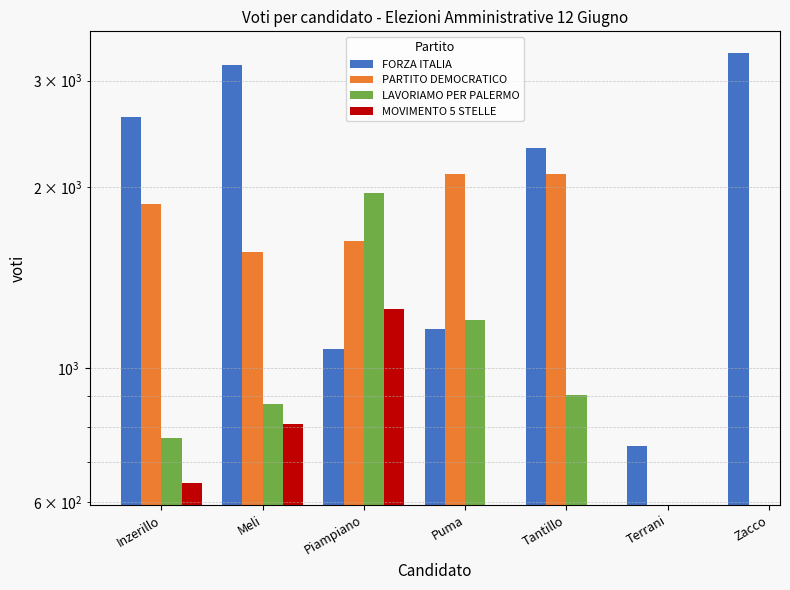

Between Tantillo and Zacco, which series saw the biggest shift?

FORZA ITALIA